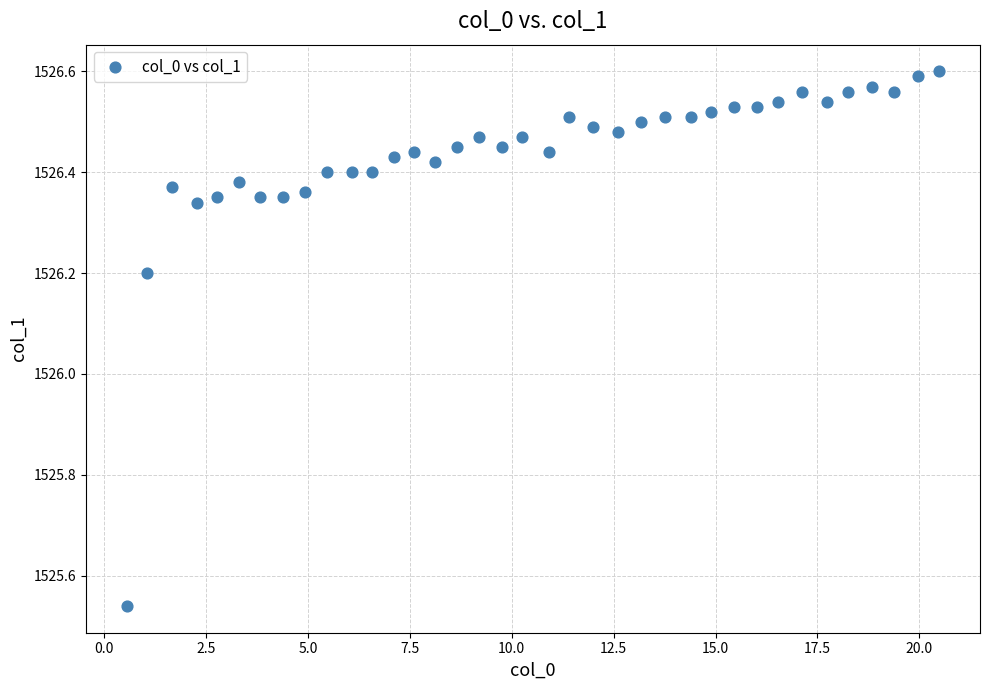

What Y value in the scatter plot is closest to 1526?

1526.2